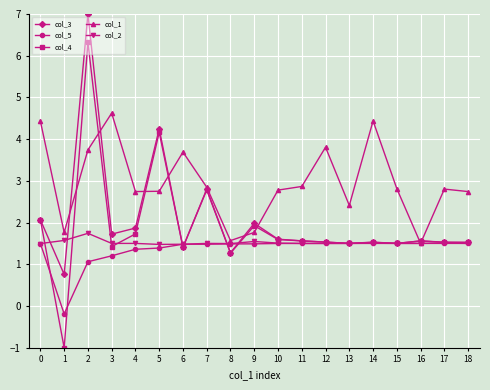

Is this an area chart (filled region under the line)?

No